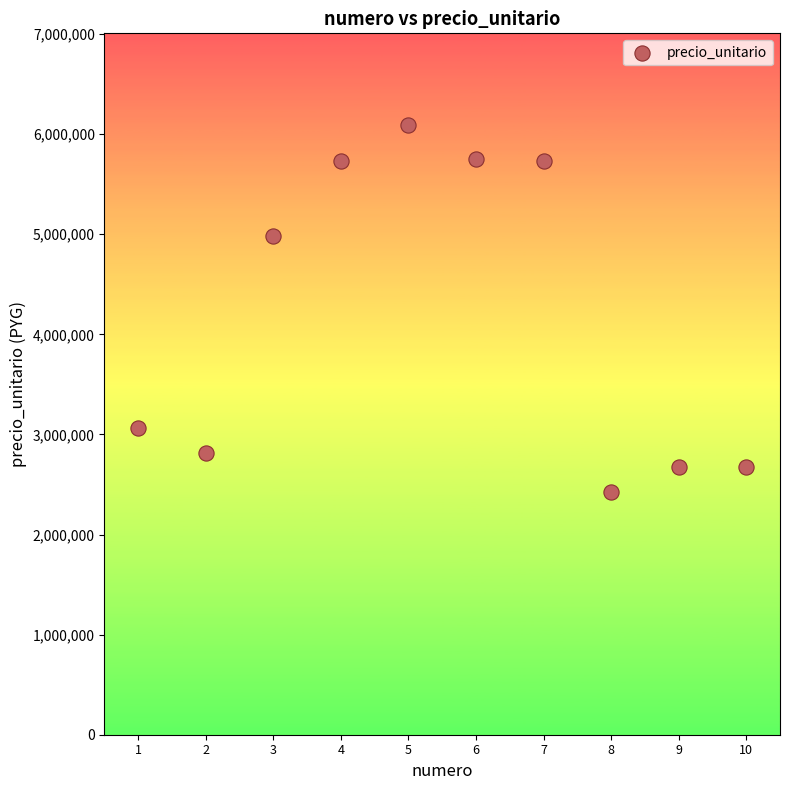

What Y value in the scatter plot is closest to 4257500?

4982650